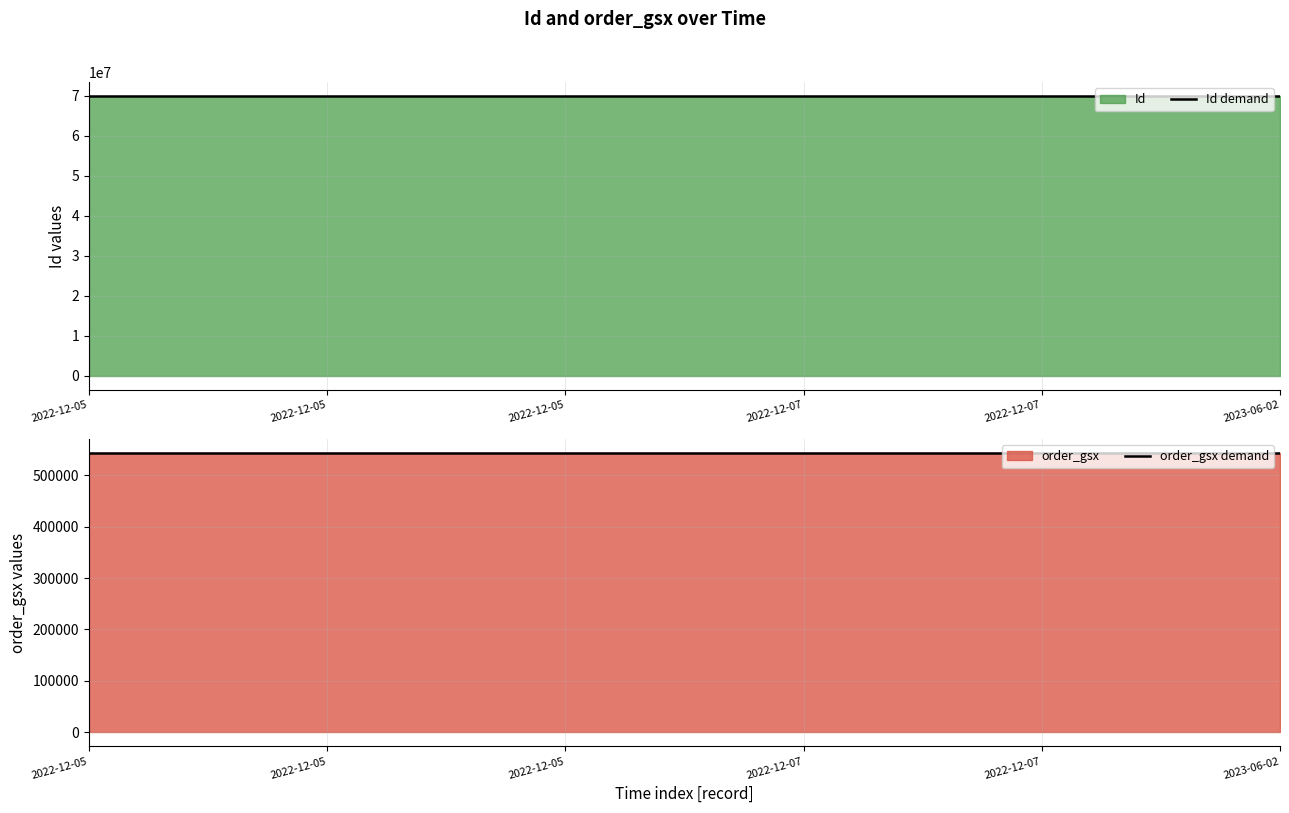

At how many categories does at least one series exceed 52011965?

6